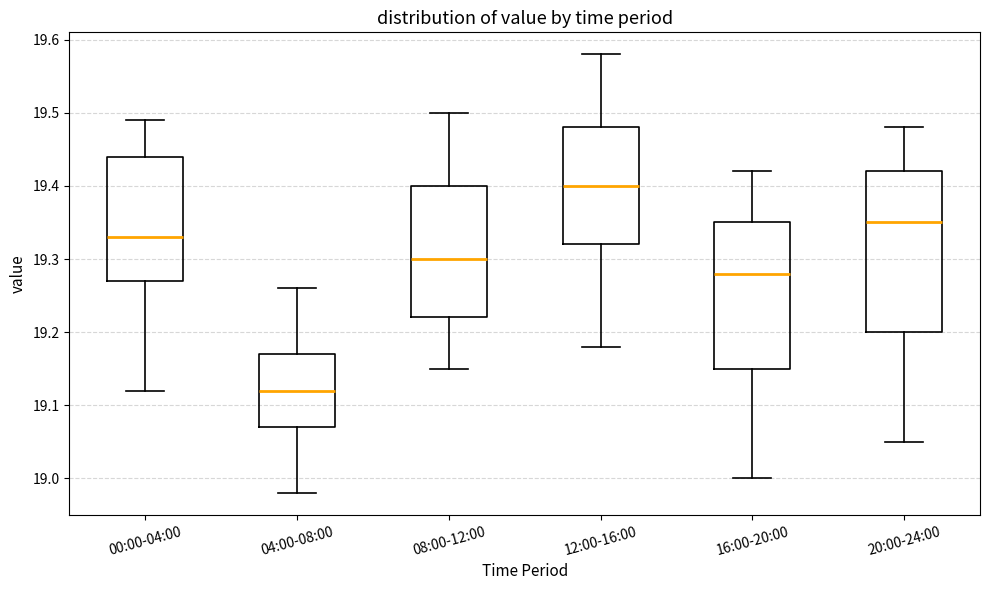

Comparing the boxes themselves (not the whiskers), which one is the tallest?

20:00-24:00